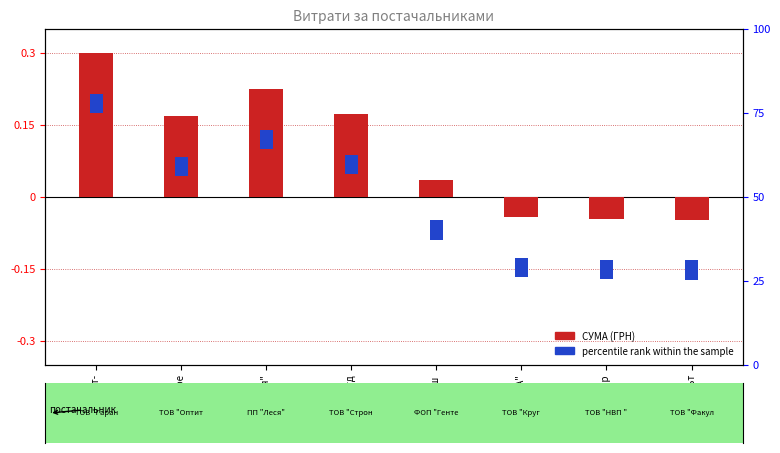

What is the label of the 1st bar from the right?

ТОВ "Факульт